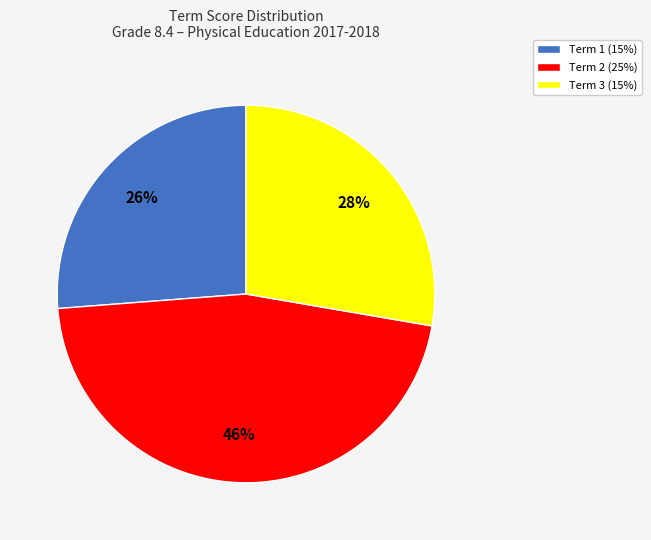

To the nearest percent, what is the difference between the largest and smallest slice percentages?

20%